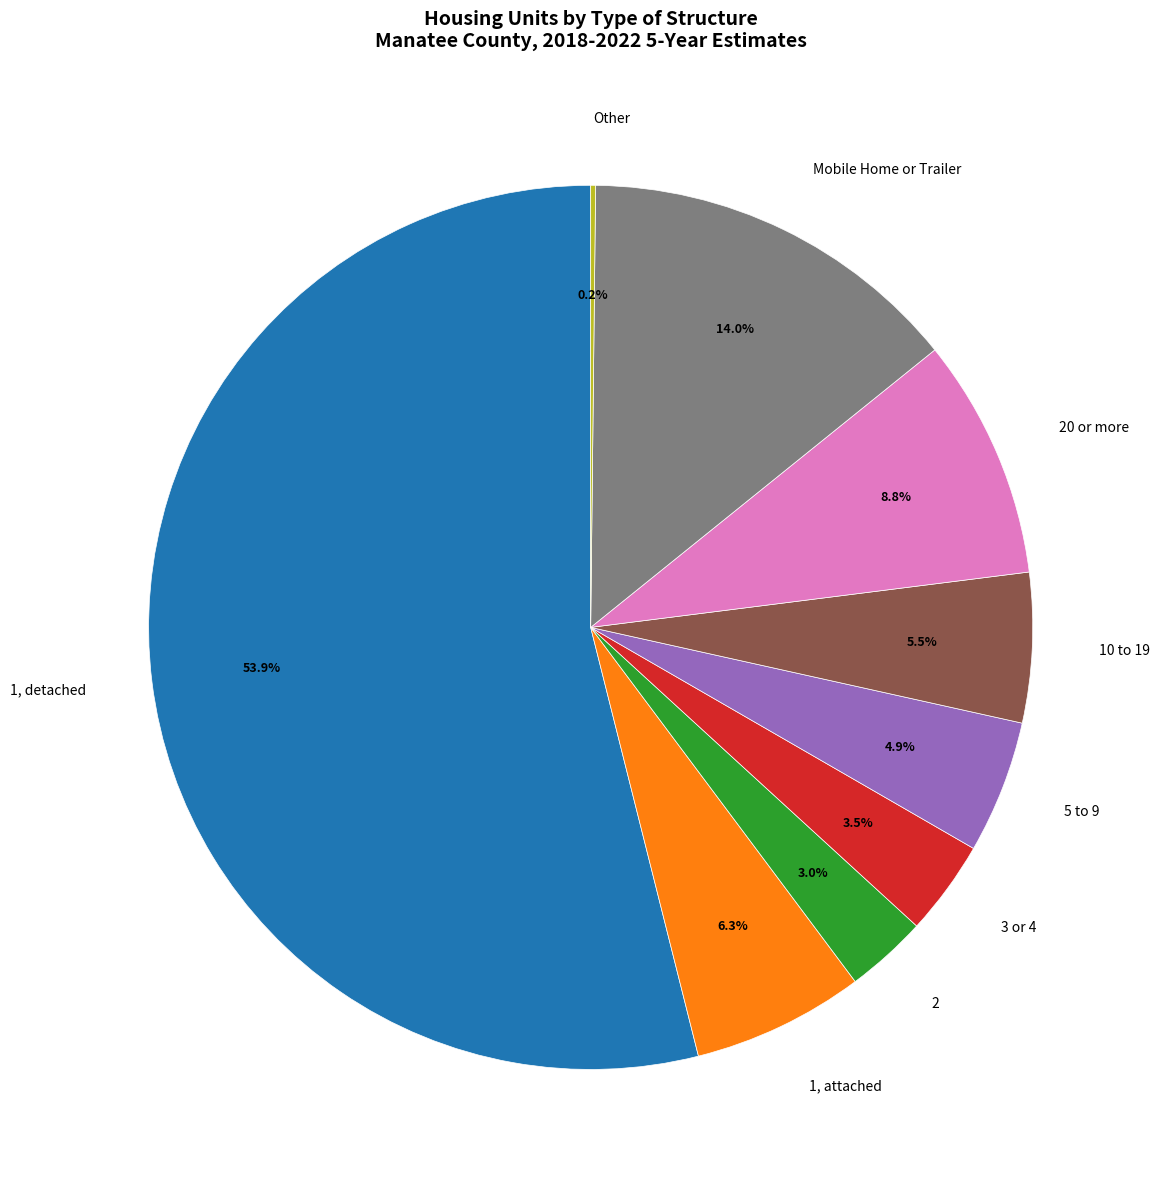

Which has a higher value, Mobile Home or Trailer or 2?

Mobile Home or Trailer